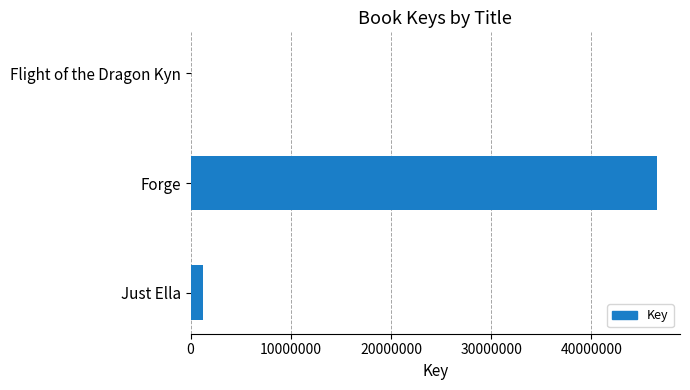

True or false: the data shows 81213115 at Forge.

False